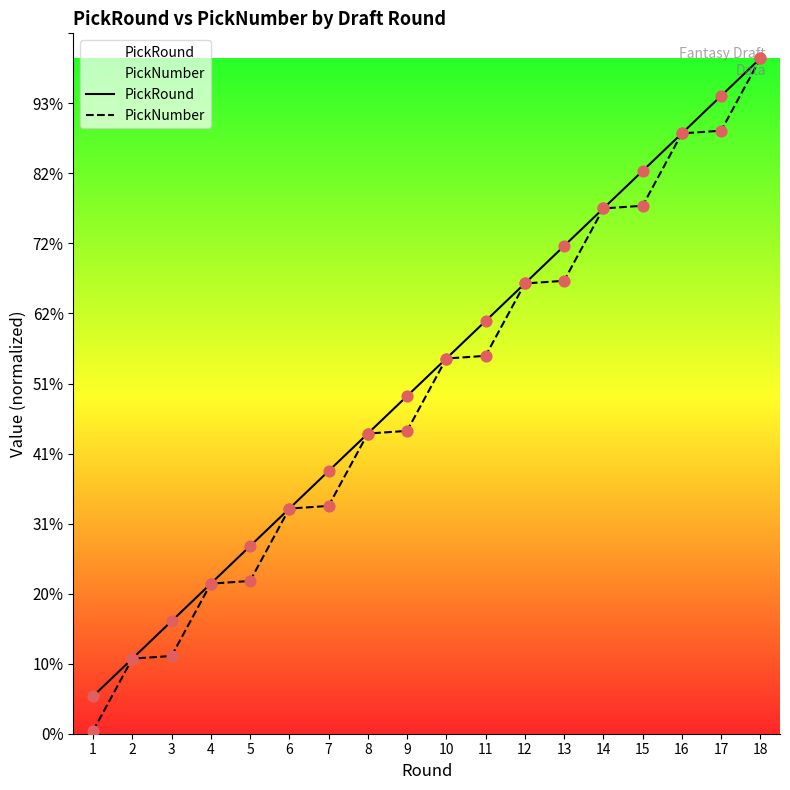

Which series contains the highest Y value?

PickRound